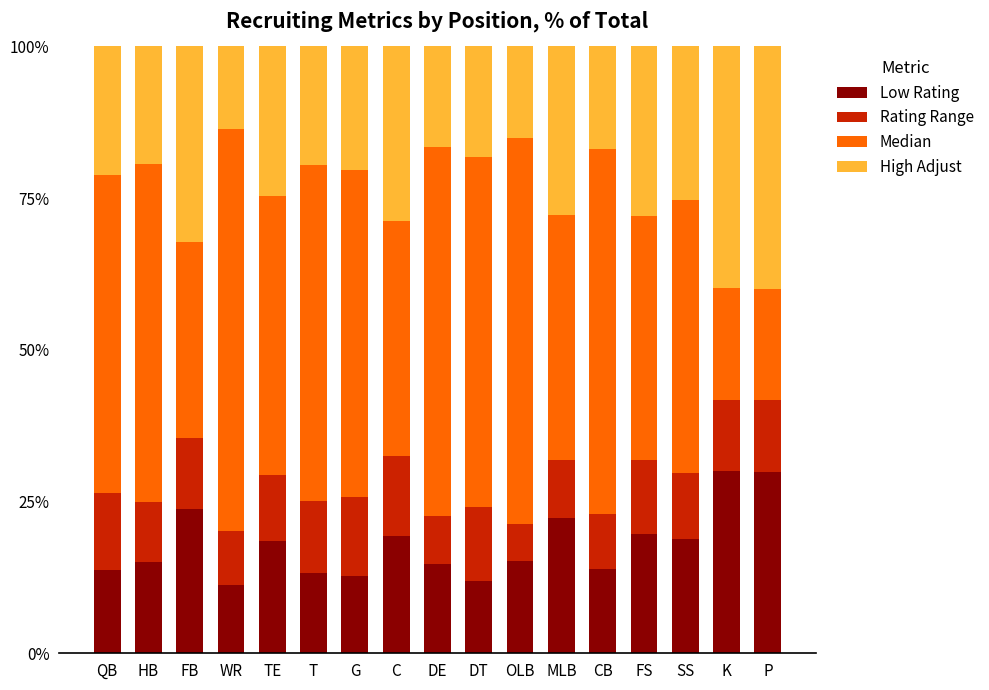

What is the maximum value for Low Rating?

30.1